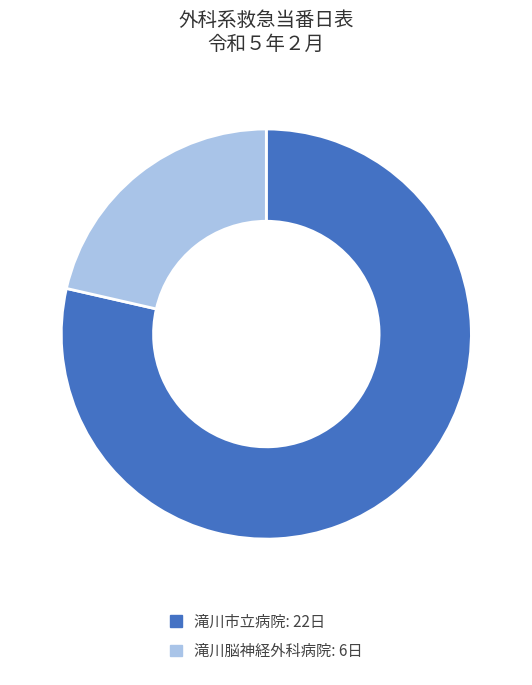

What is the ratio of the value at 滝川脳神経外科病院 to the value at 滝川市立病院?

0.3